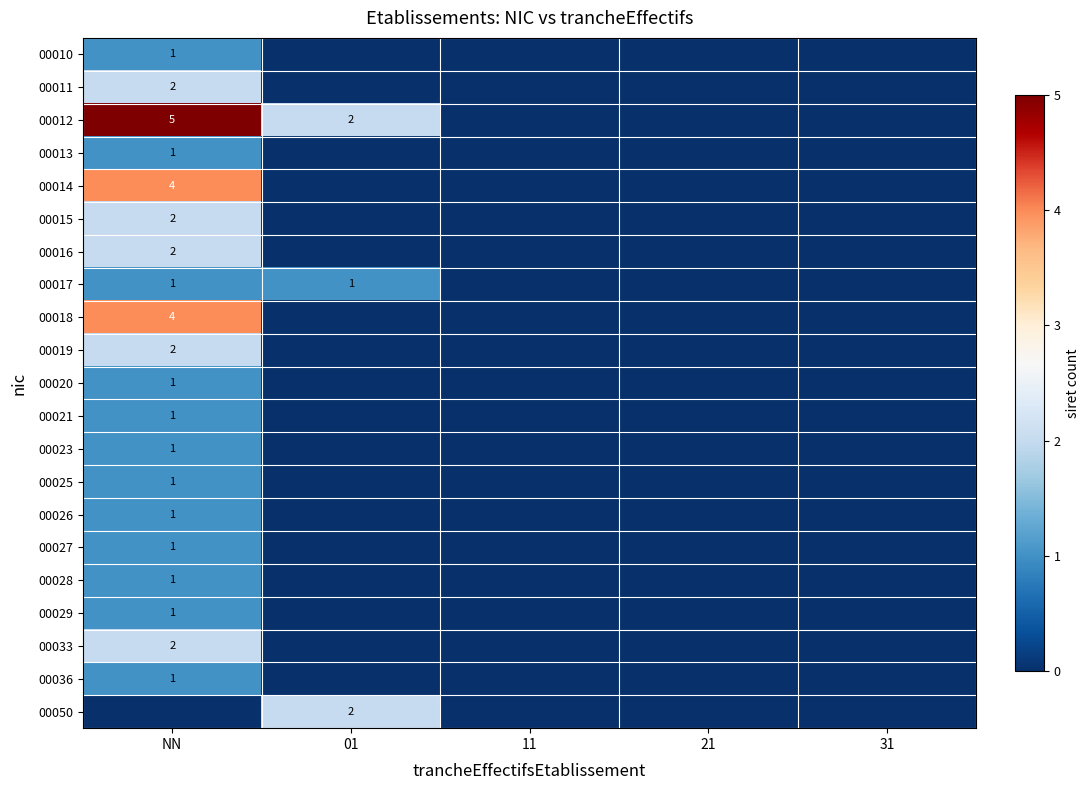

True or false: 00029 has a value of 1 at NN.

True